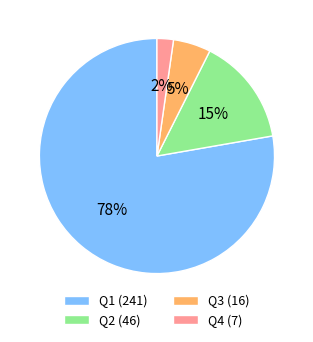

Approximately how many times larger is the value at Q3 compared to Q2?

0.3